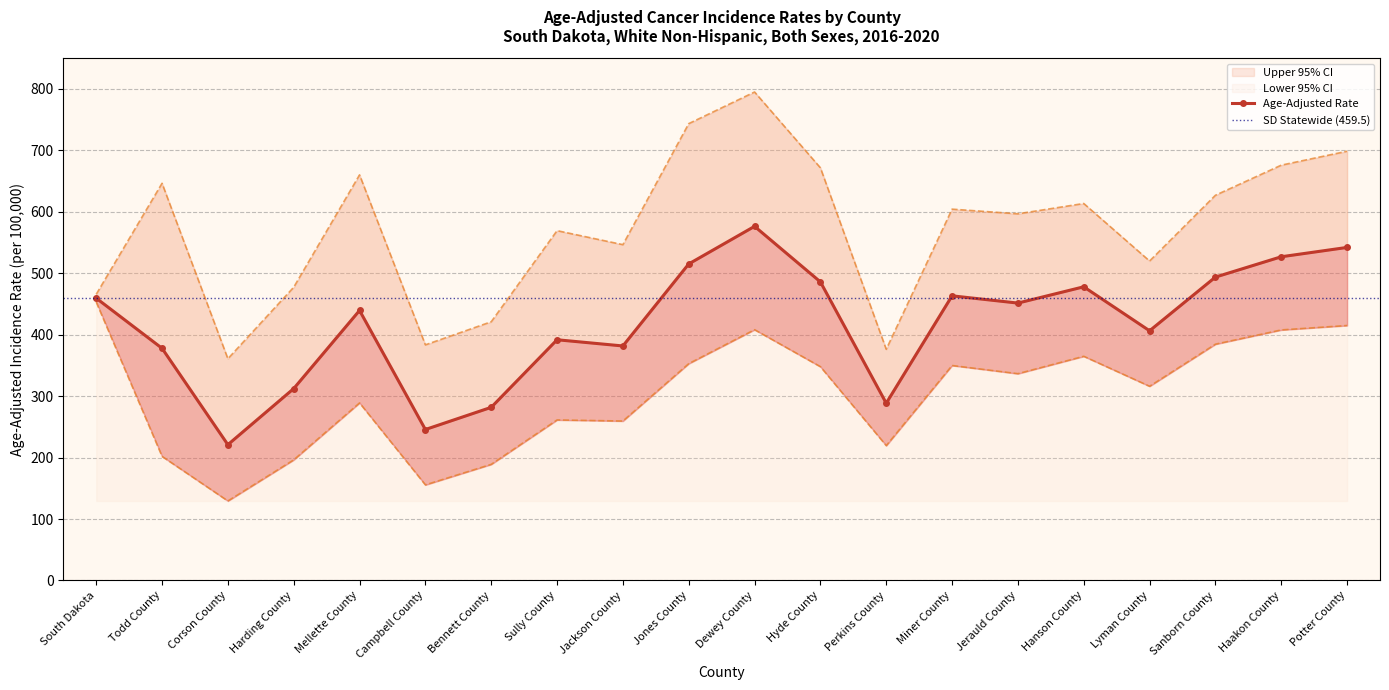

Which label corresponds to the largest value in the chart?

Dewey County